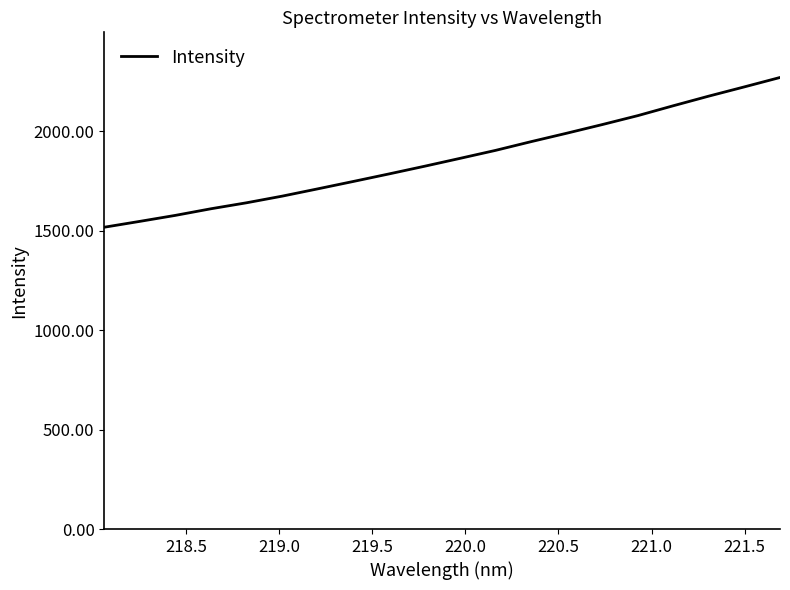

What is the difference between the maximum and minimum values?

752.9